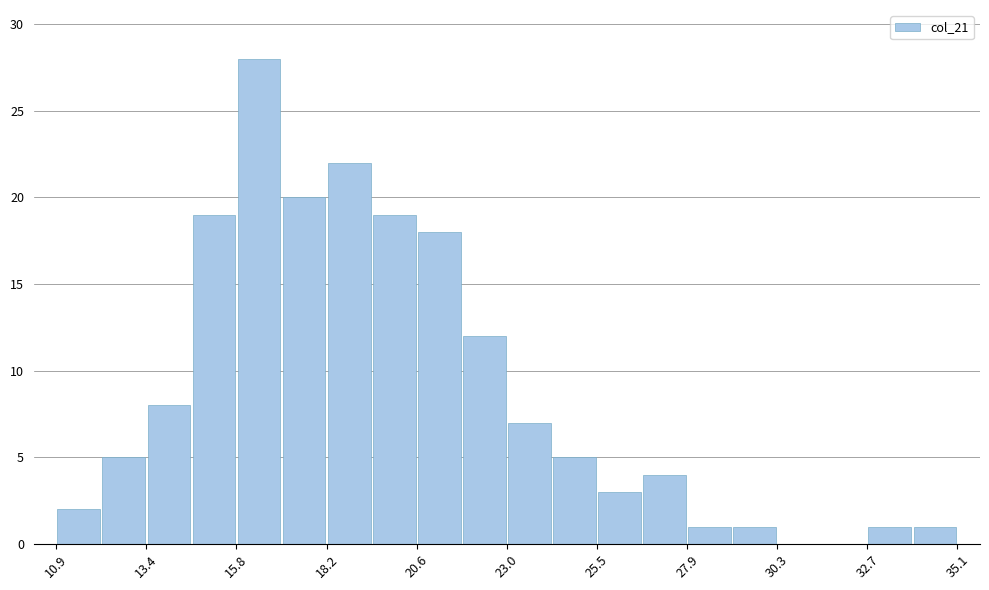

Around what value on the x-axis is the tallest bar? Give the approximate position of its centre, as read against the axis.

16.5